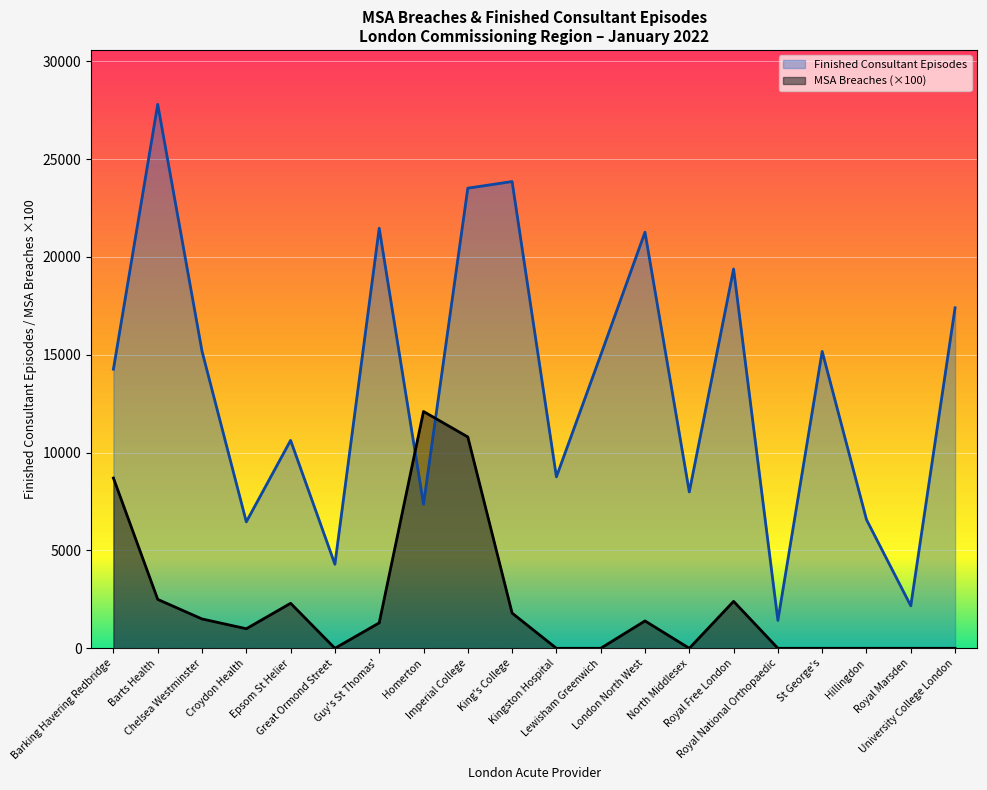

What position from the right is Chelsea Westminster?

18